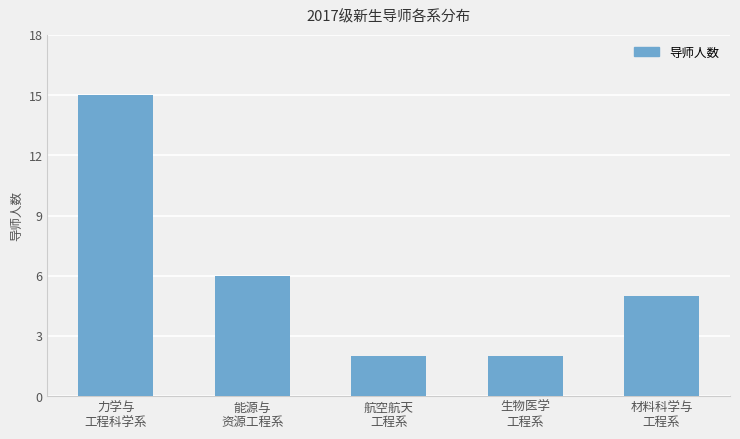

At which label is the value closest to 8?

能源与
资源工程系